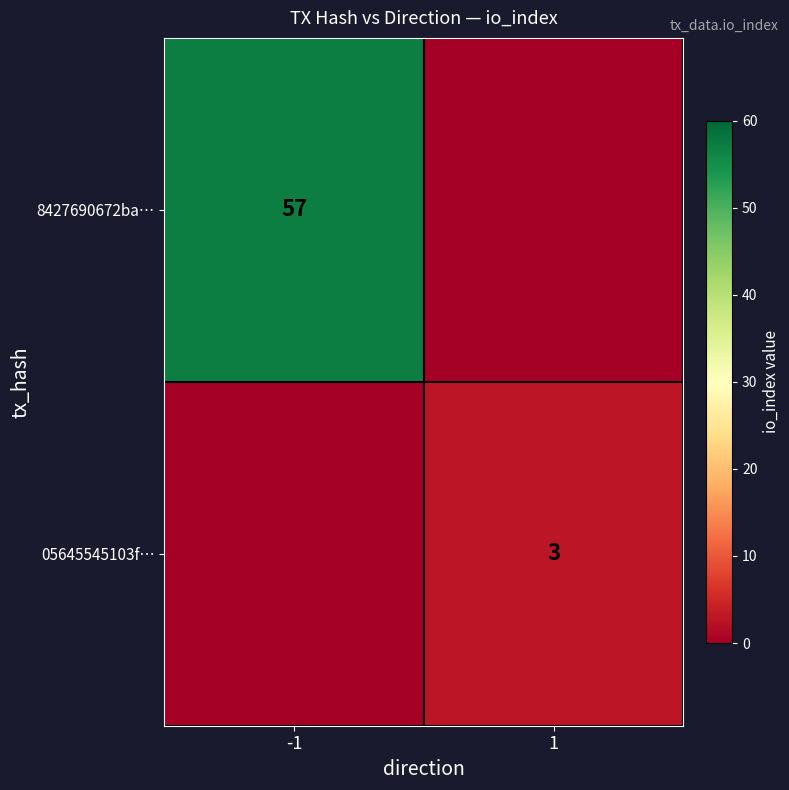

How many categories are shown in the chart?

2